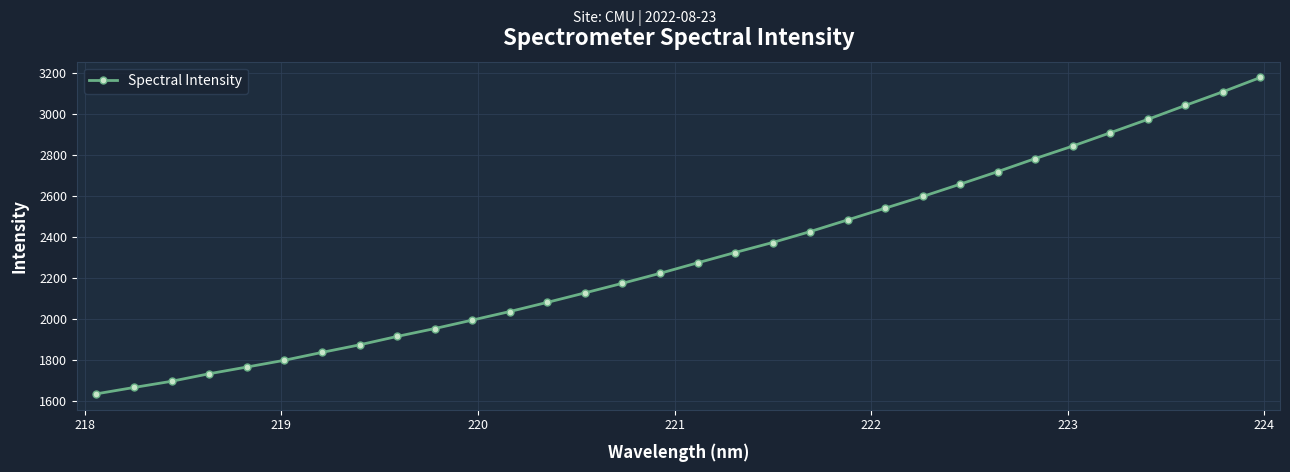

What is the value of the 25th point from the left?

2718.0